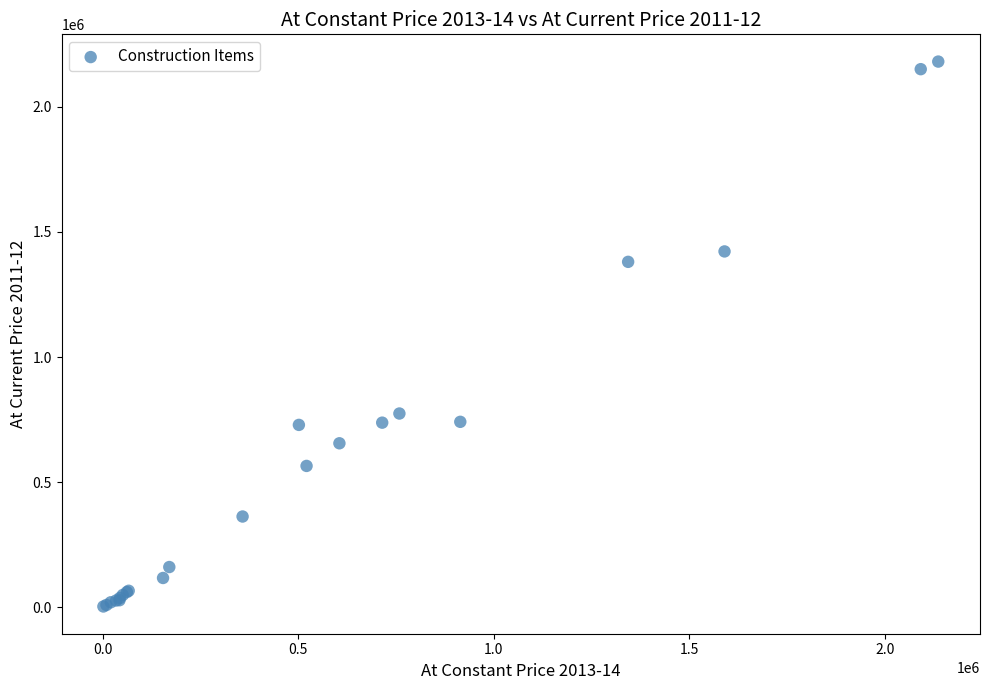

What Y value in the scatter plot is closest to 1091853?

1380401